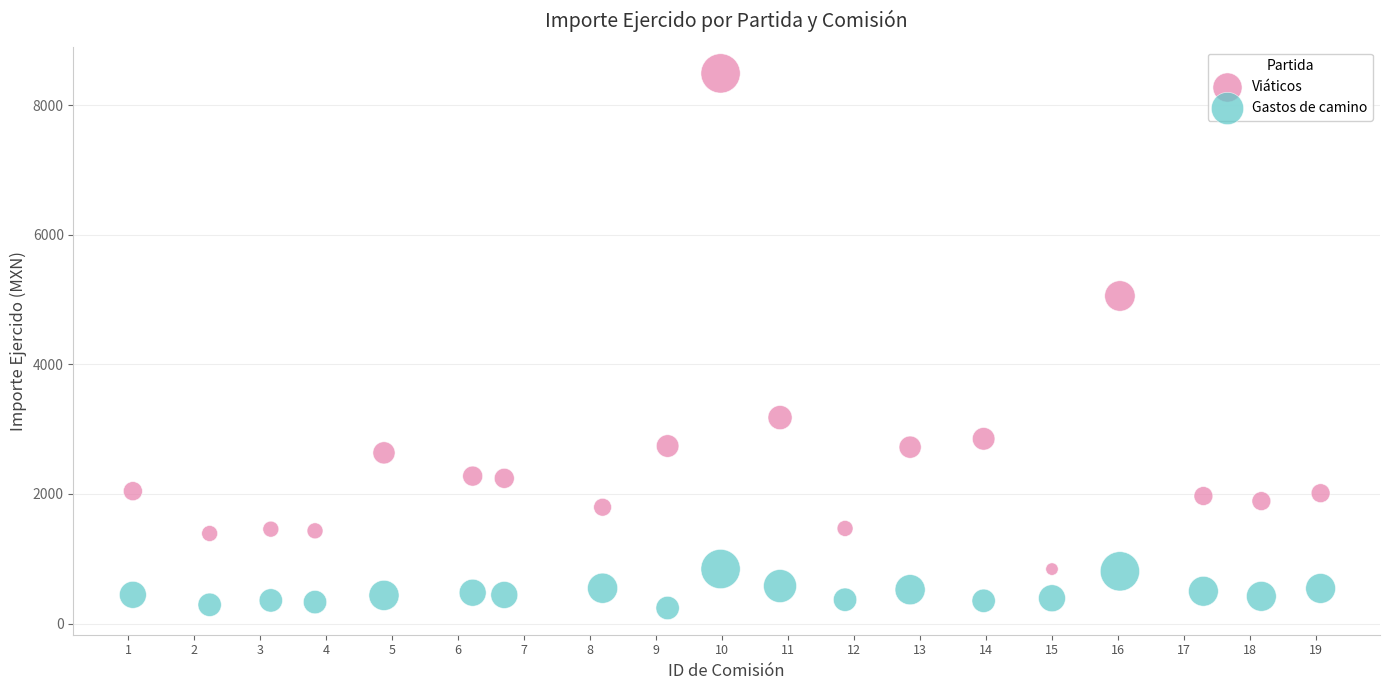

Which series contains the highest Y value?

Viáticos